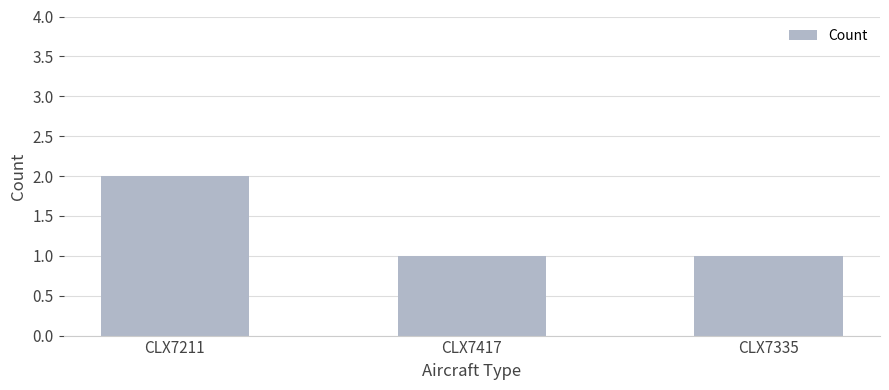

What is the maximum value shown in the chart?

2